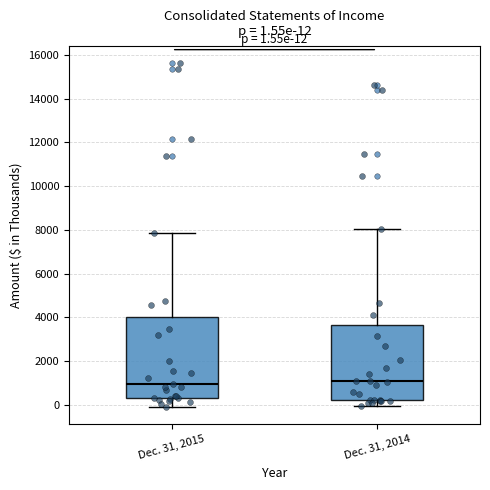

Comparing the boxes themselves (not the whiskers), which one is the tallest?

Dec. 31, 2015